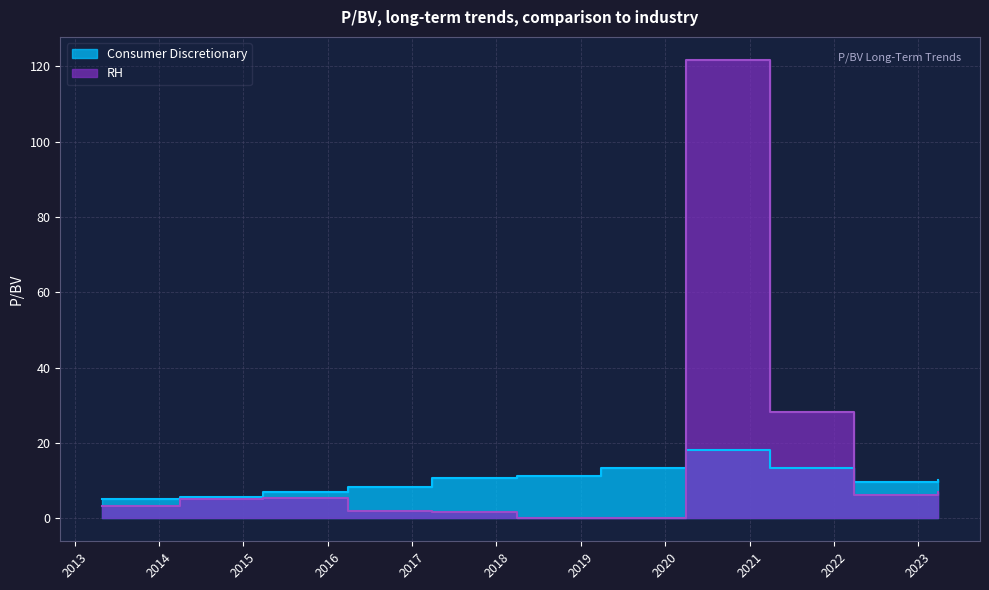

List the series in order of their peak value, lowest first.

Consumer Discretionary, RH